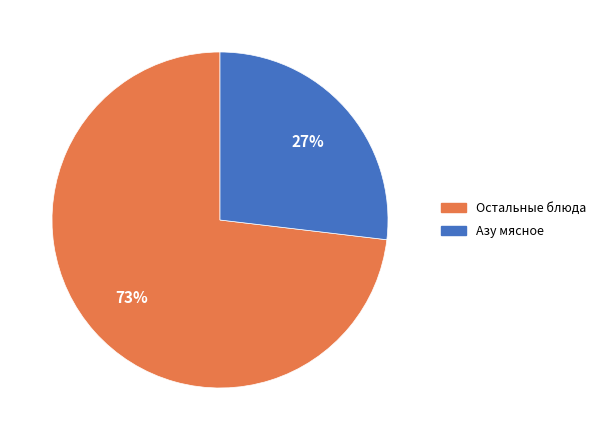

How many segments does this pie chart have?

2